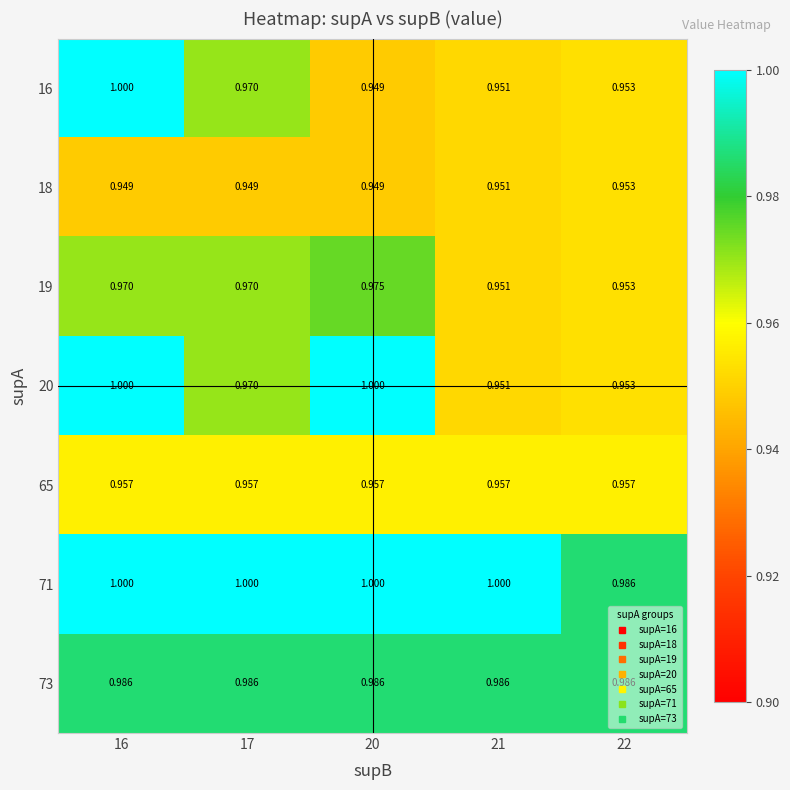

Is the value of 19 at 20 greater than the value of 73 at 21?

No